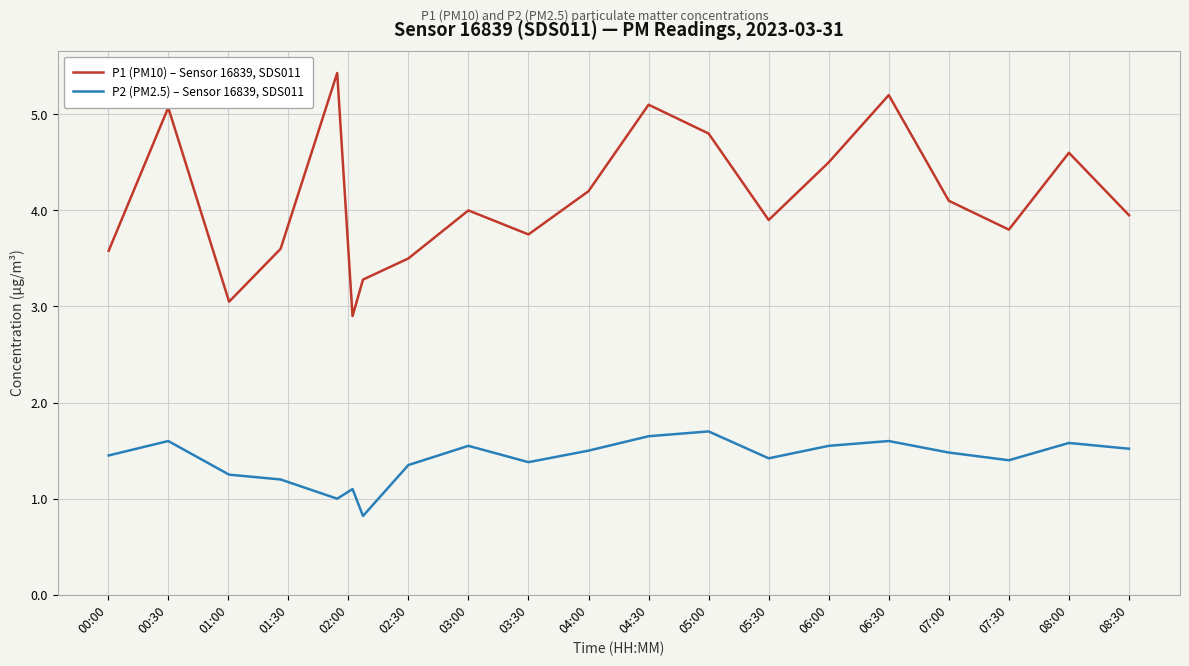

Which series has the largest total across all categories?

P1 (PM10) – Sensor 16839, SDS011